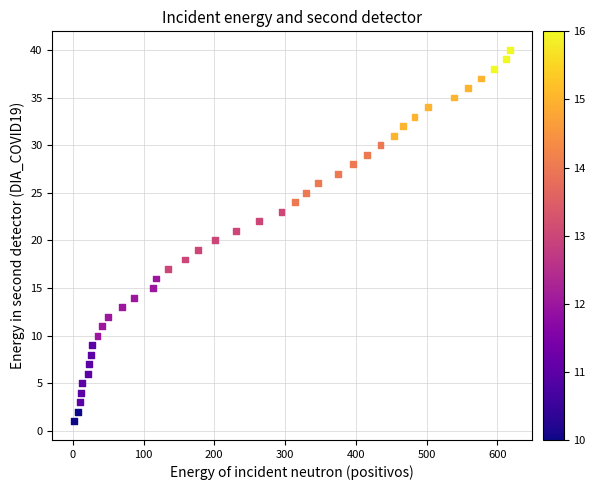

What is the range of Y values (max minus min)?

39